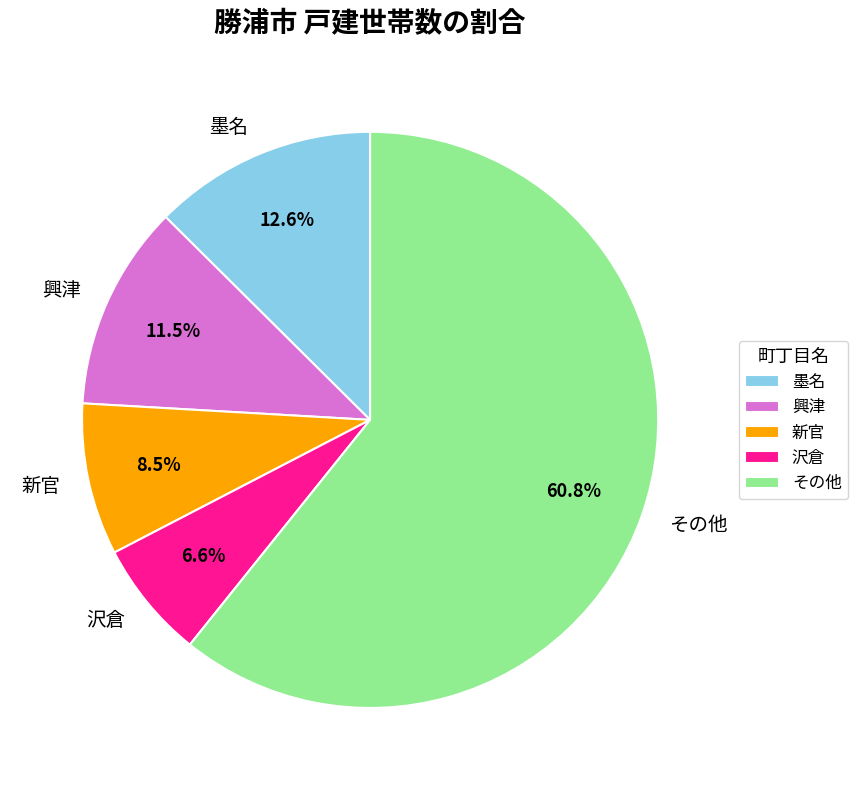

Approximately how many times larger is the value at 沢倉 compared to 興津?

0.6